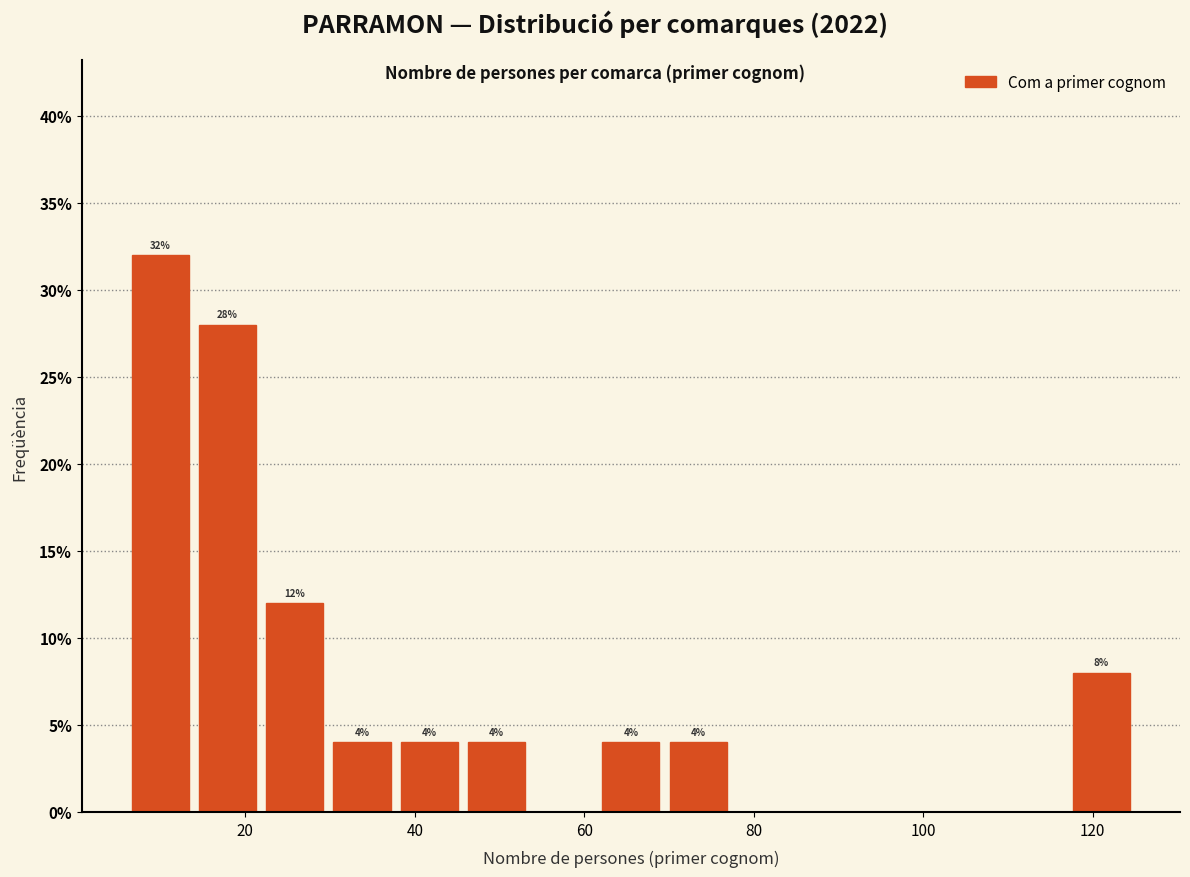

Around what value on the x-axis is the tallest bar? Give the approximate position of its centre, as read against the axis.

10